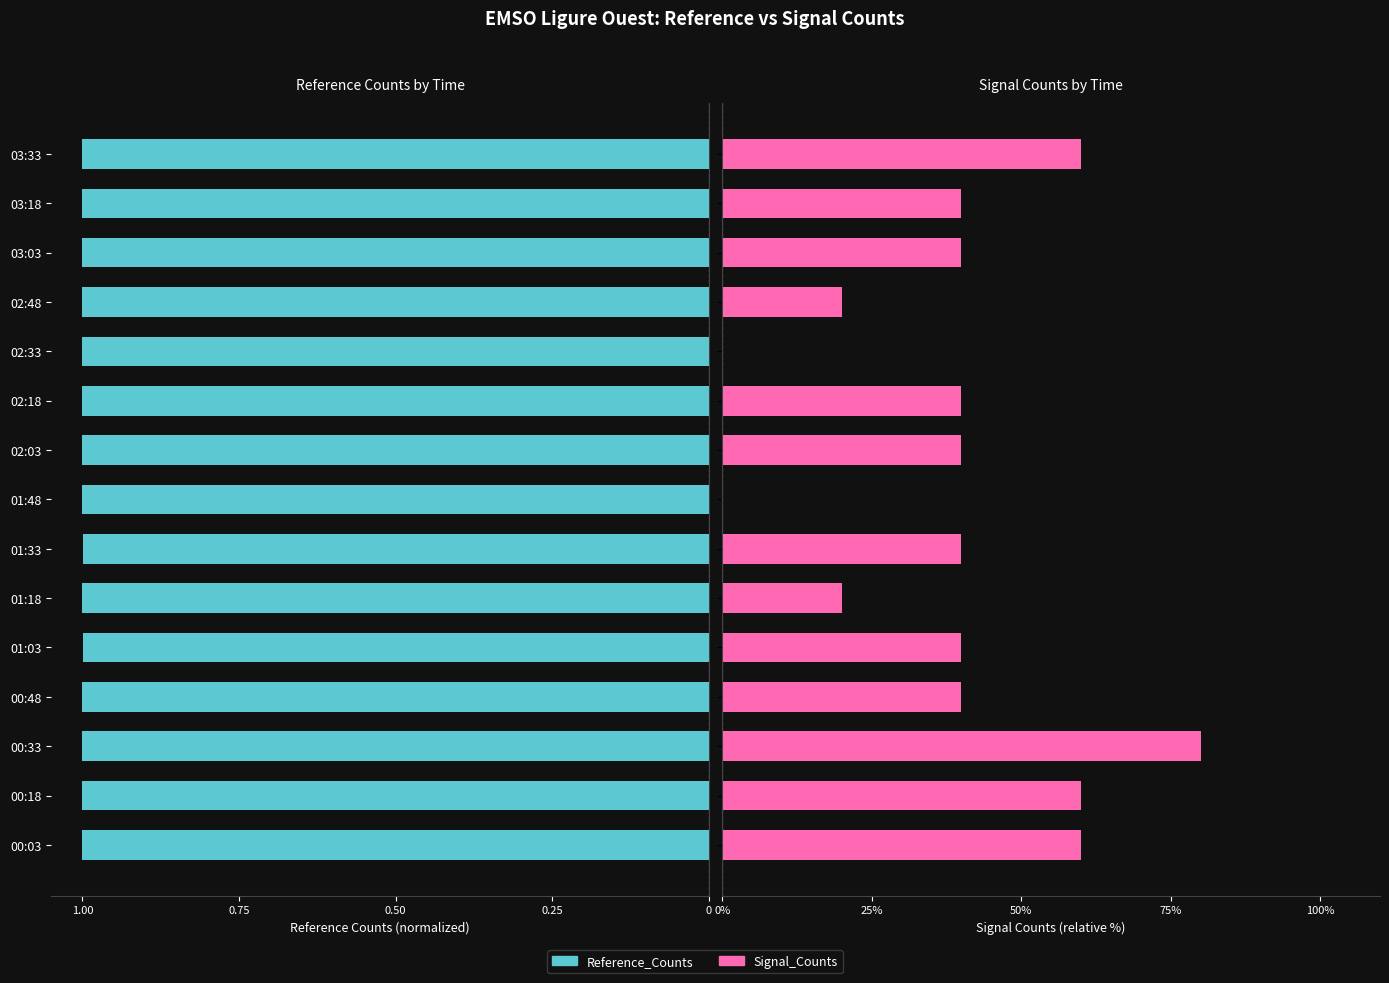

How many bars are there in total?

30